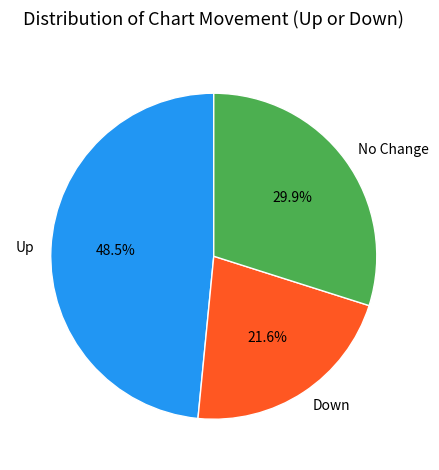

Count the number of slices in the pie.

3